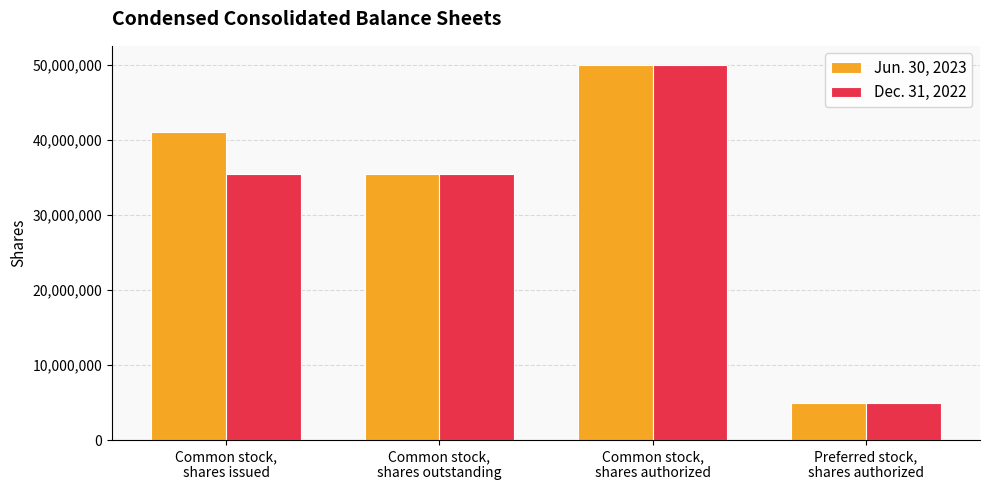

What are all the series names shown in the legend?

Jun. 30, 2023, Dec. 31, 2022